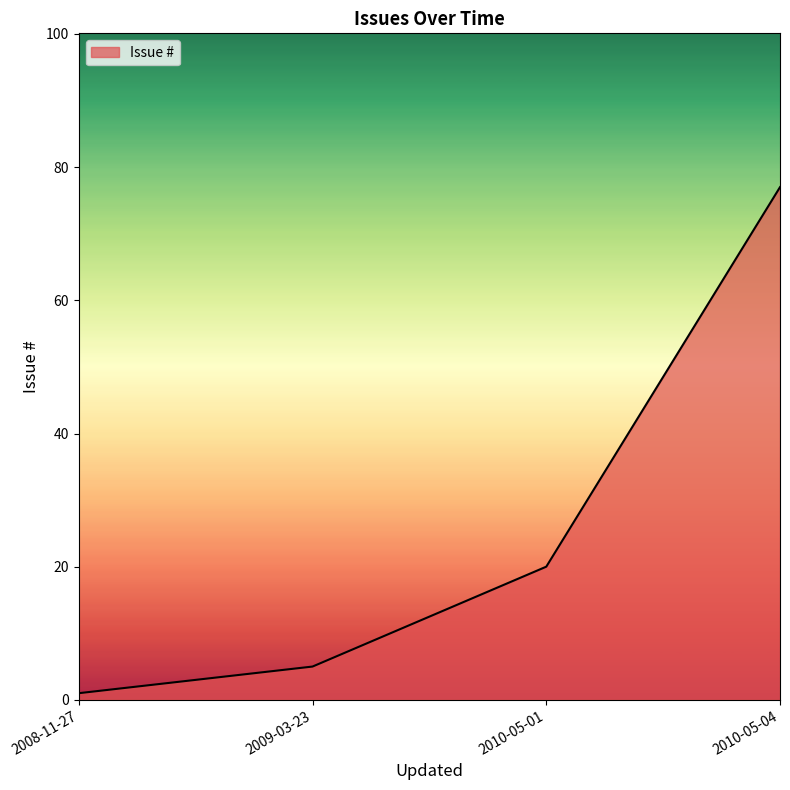

Is it true that the value at 2009-03-23 is 5?

True